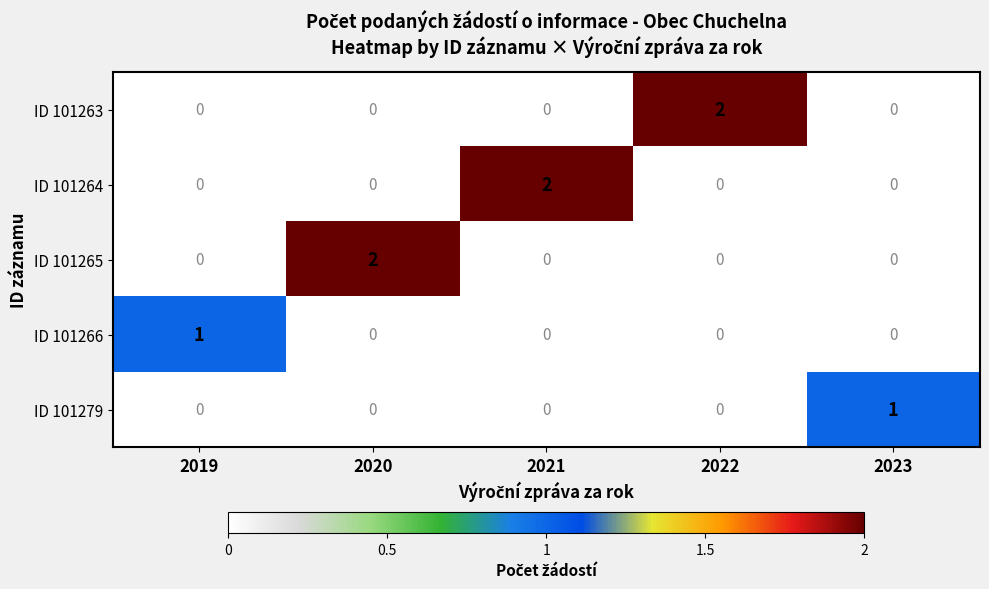

Is the value of ID 101265 at 2020 greater than the value of ID 101279 at 2020?

Yes